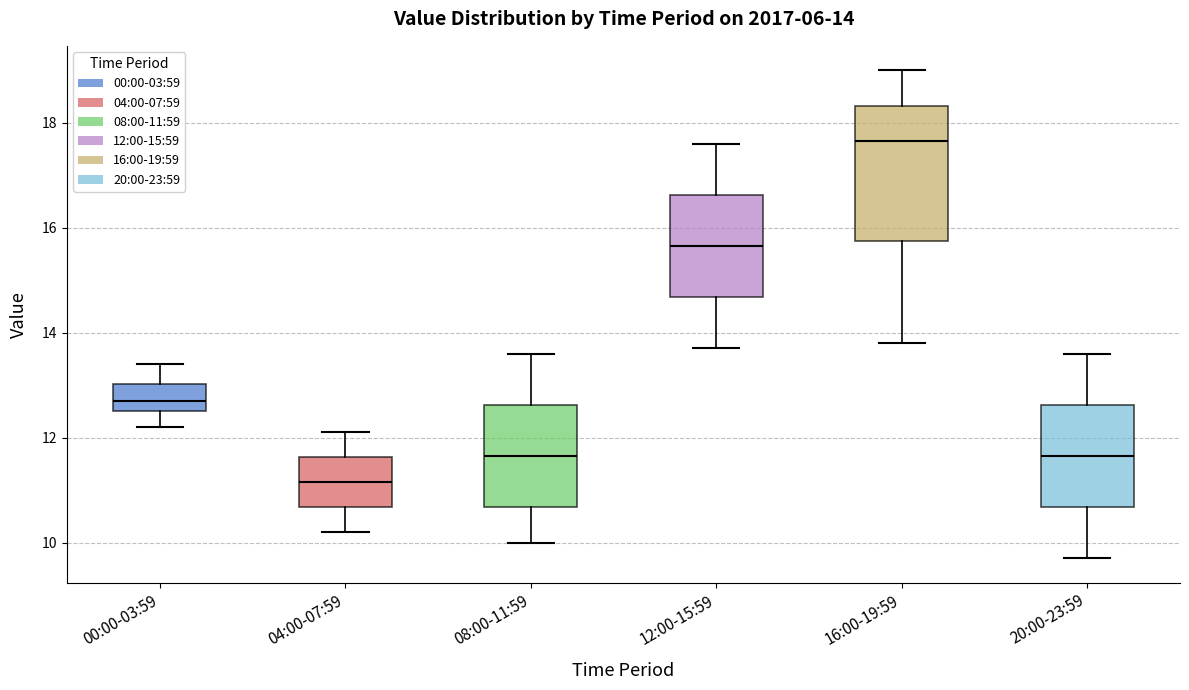

Which box's median line is the highest?

16:00-19:59